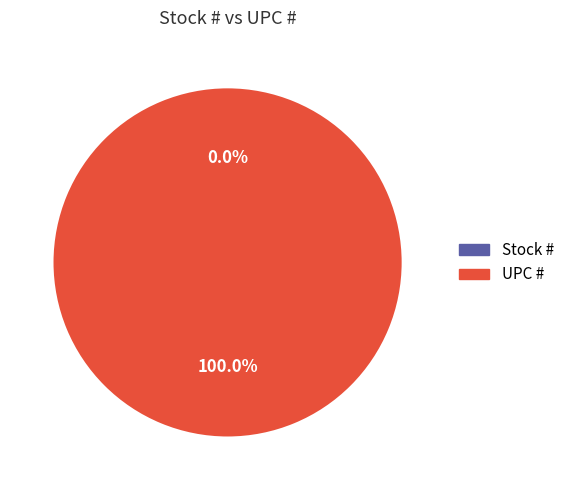

Does Stock # account for over 50% of the chart?

No